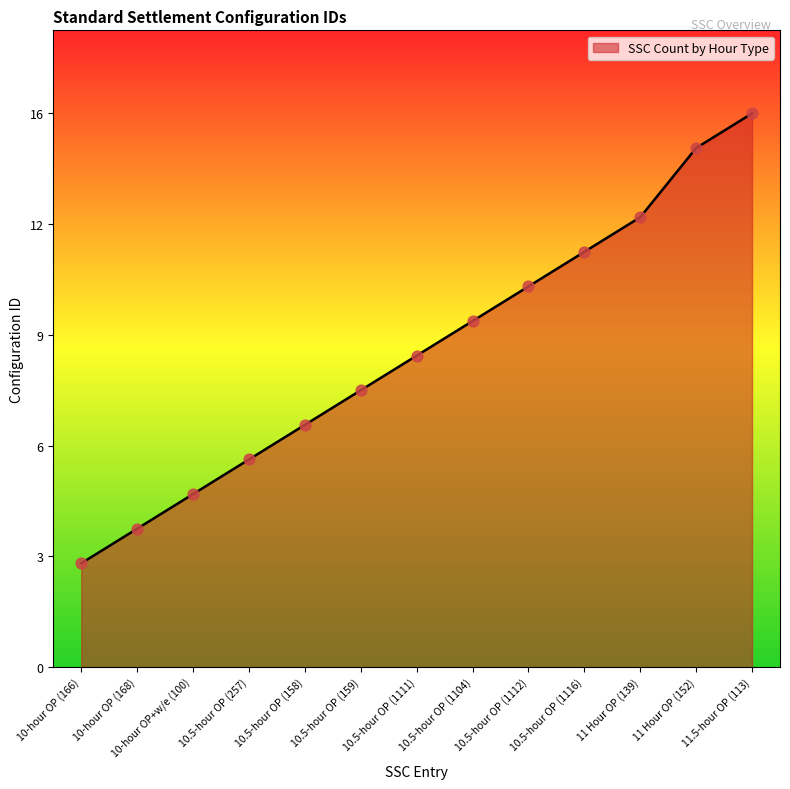

Is this an area chart (filled region under the line)?

Yes